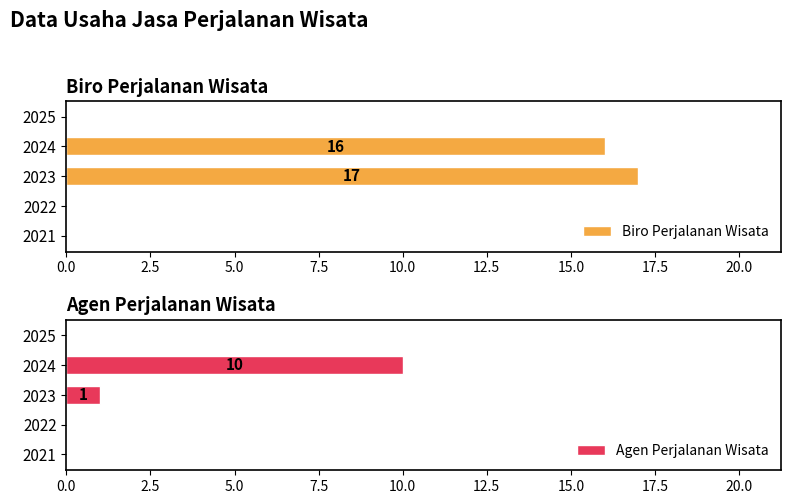

Is it true that Biro Perjalanan Wisata equals 27 at 2023?

False